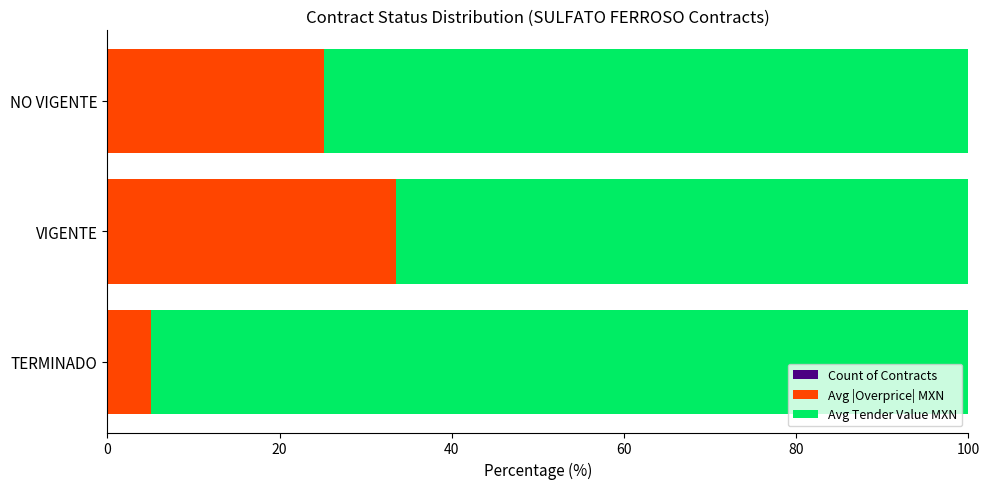

Which series has the largest range (max minus min)?

Avg |Overprice| MXN